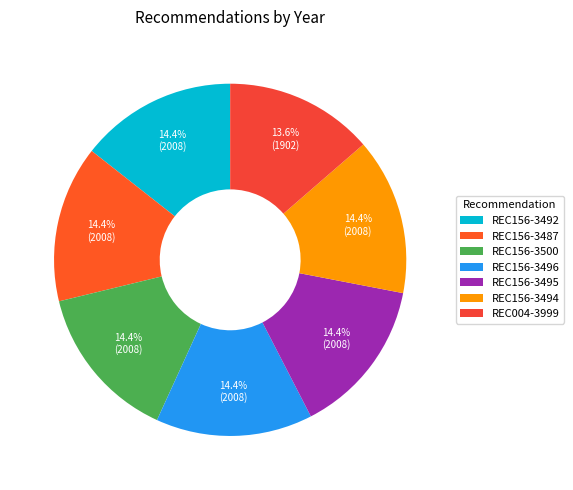

Is the sum of REC004-3999 and REC156-3496 greater than half?

No